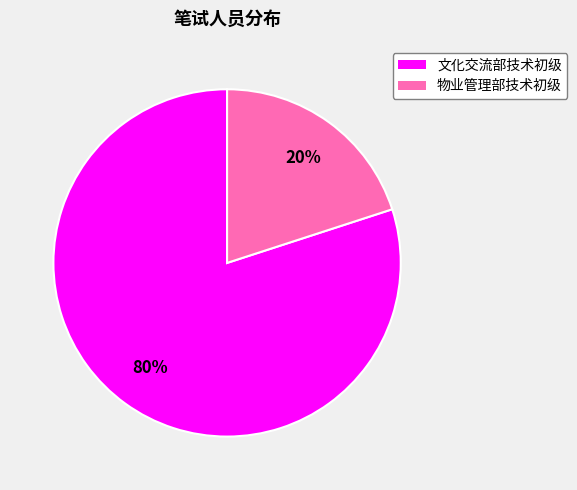

The 文化交流部技术初级 slice represents 80% of the pie. True or false?

True